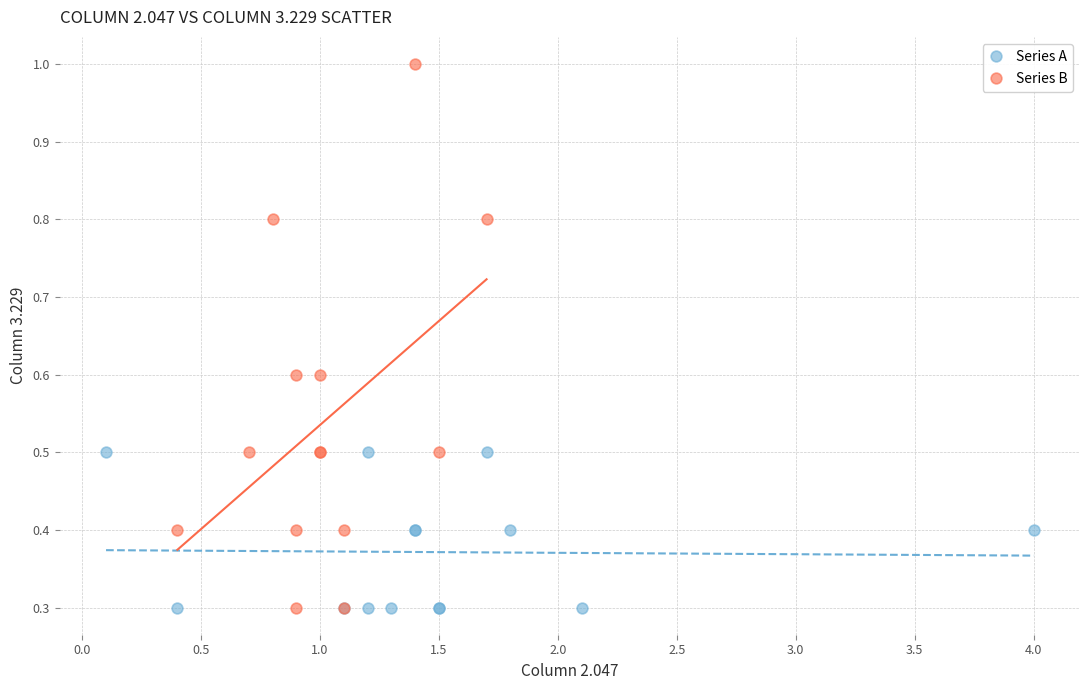

Which series has the widest spread of Y values?

Series B